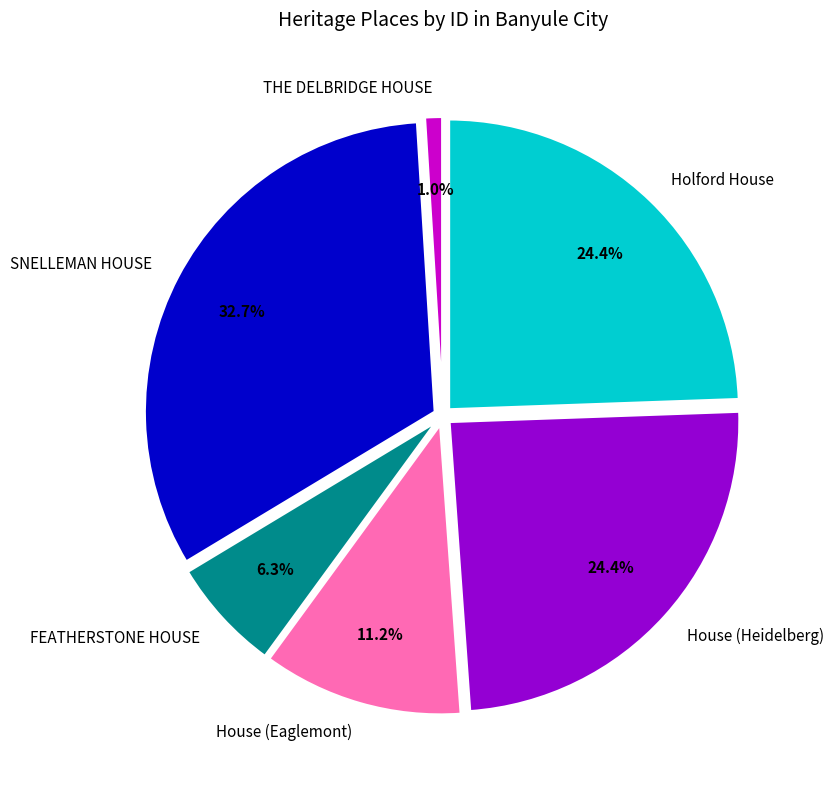

To the nearest percent, what is the average slice percentage?

17%